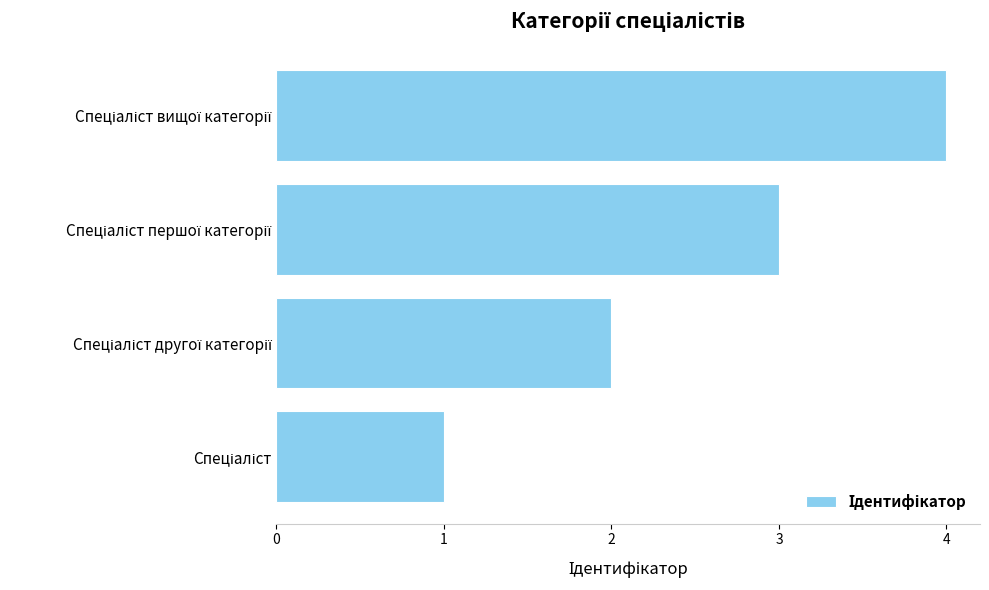

What is the difference between the maximum and minimum values?

3